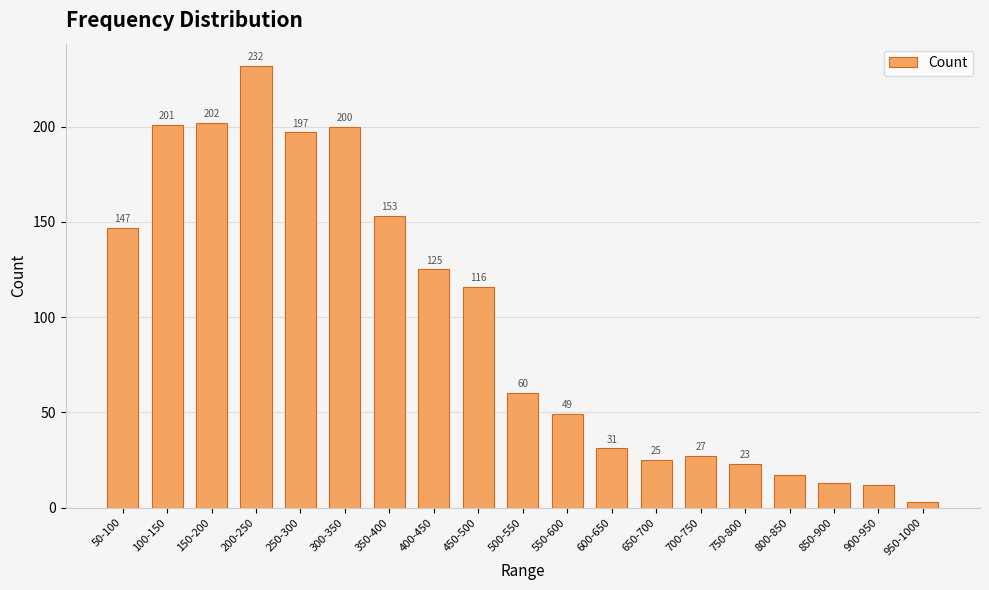

What is the change in value from 300-350 to 750-800?

-177